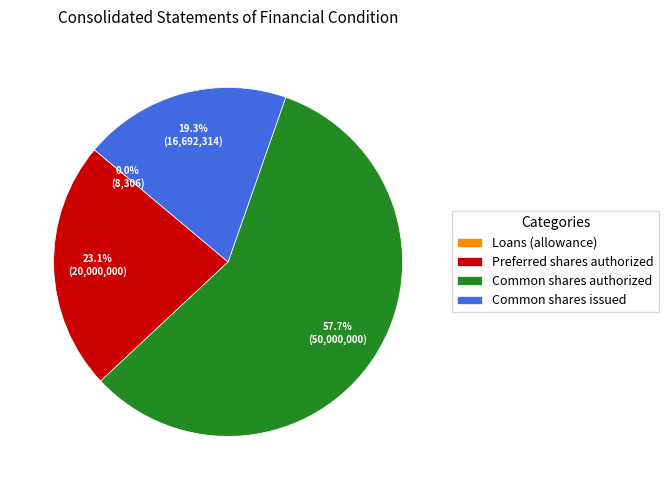

Is there any slice that represents more than half of the pie?

Yes